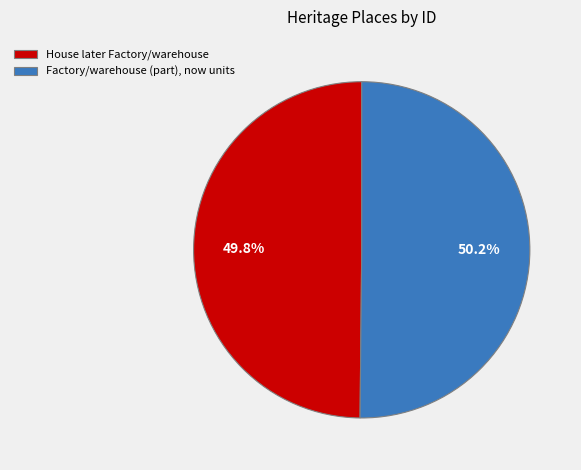

Is there a majority slice in this chart?

Yes